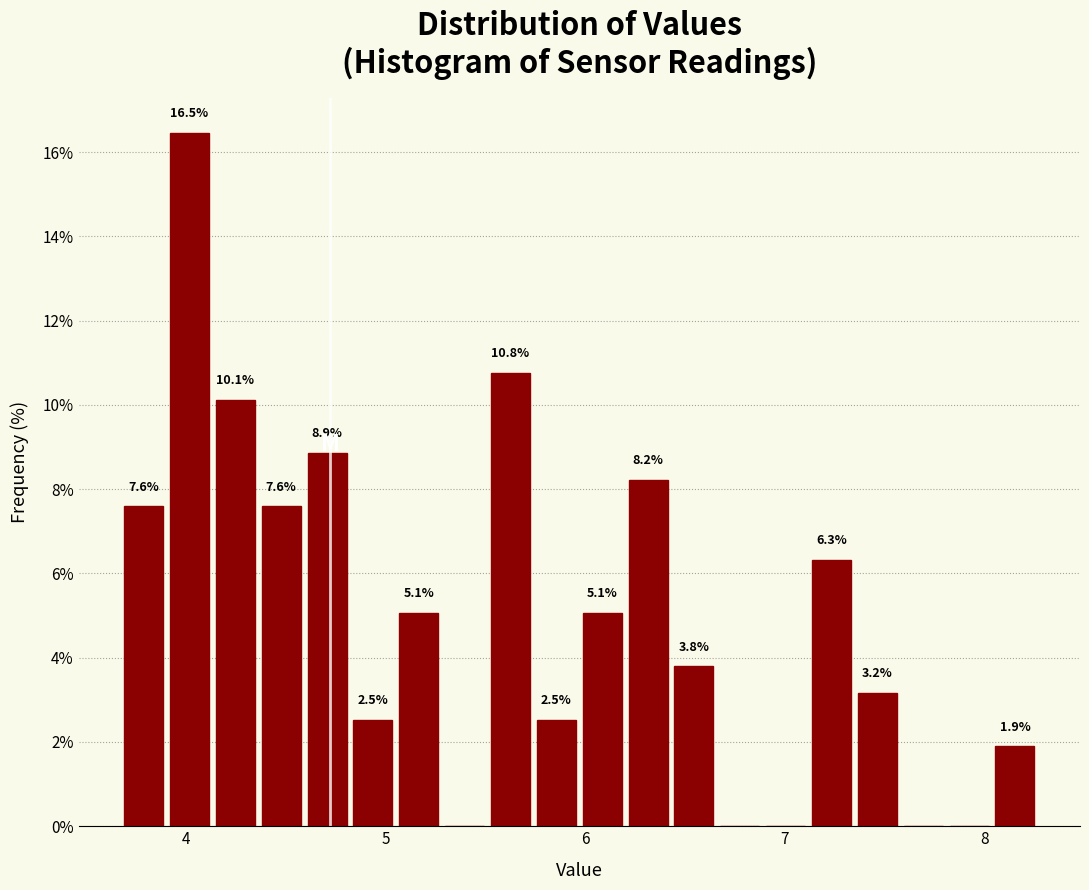

Around what value on the x-axis is the tallest bar? Give the approximate position of its centre, as read against the axis.

4.0